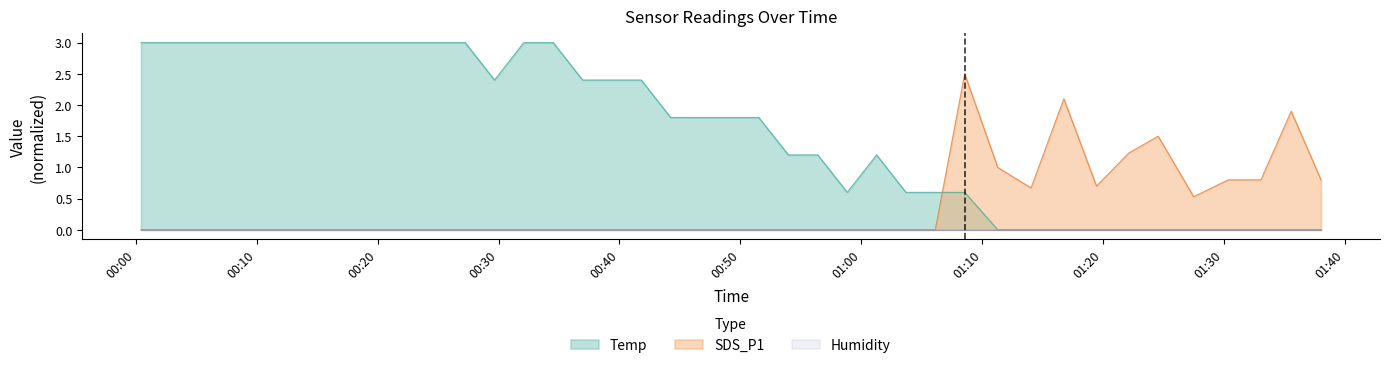

Rank the categories by Temp value from highest to lowest.

2023/08/07 00:00:26, 2023/08/07 00:02:51, 2023/08/07 00:05:17, 2023/08/07 00:07:43, 2023/08/07 00:10:09, 2023/08/07 00:12:34, 2023/08/07 00:15:00, 2023/08/07 00:17:26, 2023/08/07 00:19:52, 2023/08/07 00:22:18, 2023/08/07 00:24:44, 2023/08/07 00:27:14, 2023/08/07 00:32:05, 2023/08/07 00:34:31, 2023/08/07 00:29:40, 2023/08/07 00:36:57, 2023/08/07 00:39:23, 2023/08/07 00:41:48, 2023/08/07 00:44:14, 2023/08/07 00:46:39, 2023/08/07 00:49:05, 2023/08/07 00:51:31, 2023/08/07 00:53:58, 2023/08/07 00:56:24, 2023/08/07 01:01:16, 2023/08/07 00:58:50, 2023/08/07 01:03:41, 2023/08/07 01:06:07, 2023/08/07 01:08:33, 2023/08/07 01:11:17, 2023/08/07 01:14:02, 2023/08/07 01:16:45, 2023/08/07 01:19:27, 2023/08/07 01:22:07, 2023/08/07 01:24:33, 2023/08/07 01:27:29, 2023/08/07 01:30:20, 2023/08/07 01:33:03, 2023/08/07 01:35:33, 2023/08/07 01:38:01